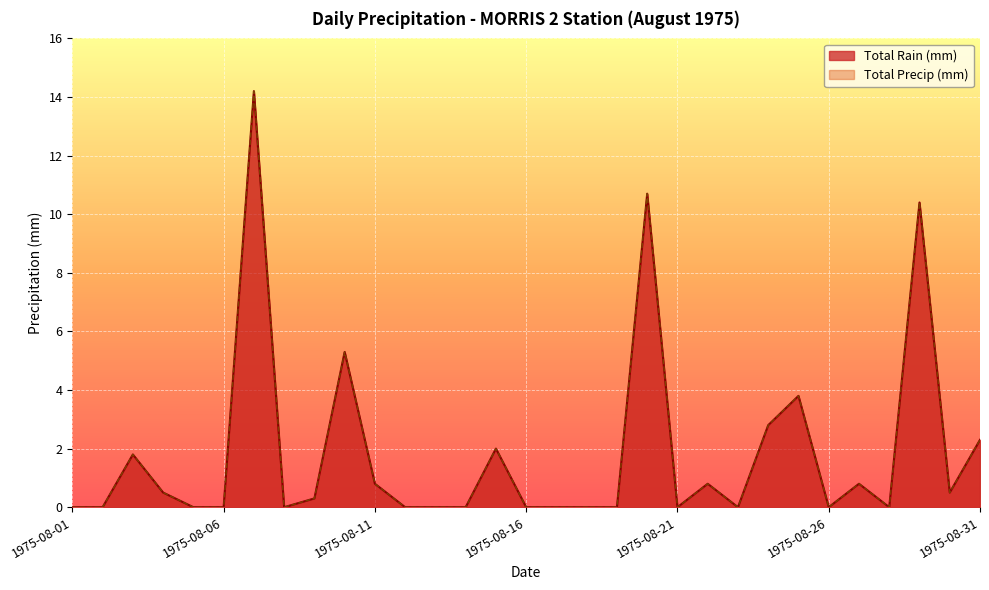

The Total Precip (mm) series shows 0.3 at 1975-08-09. True or false?

True